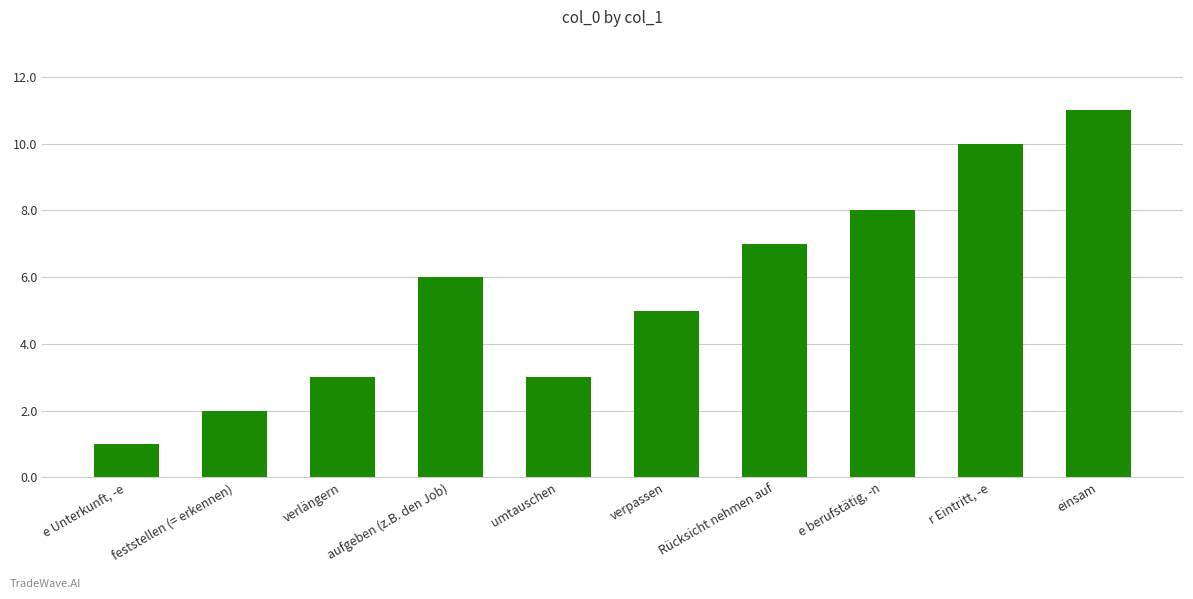

What is the difference between the values at einsam and verpassen?

6